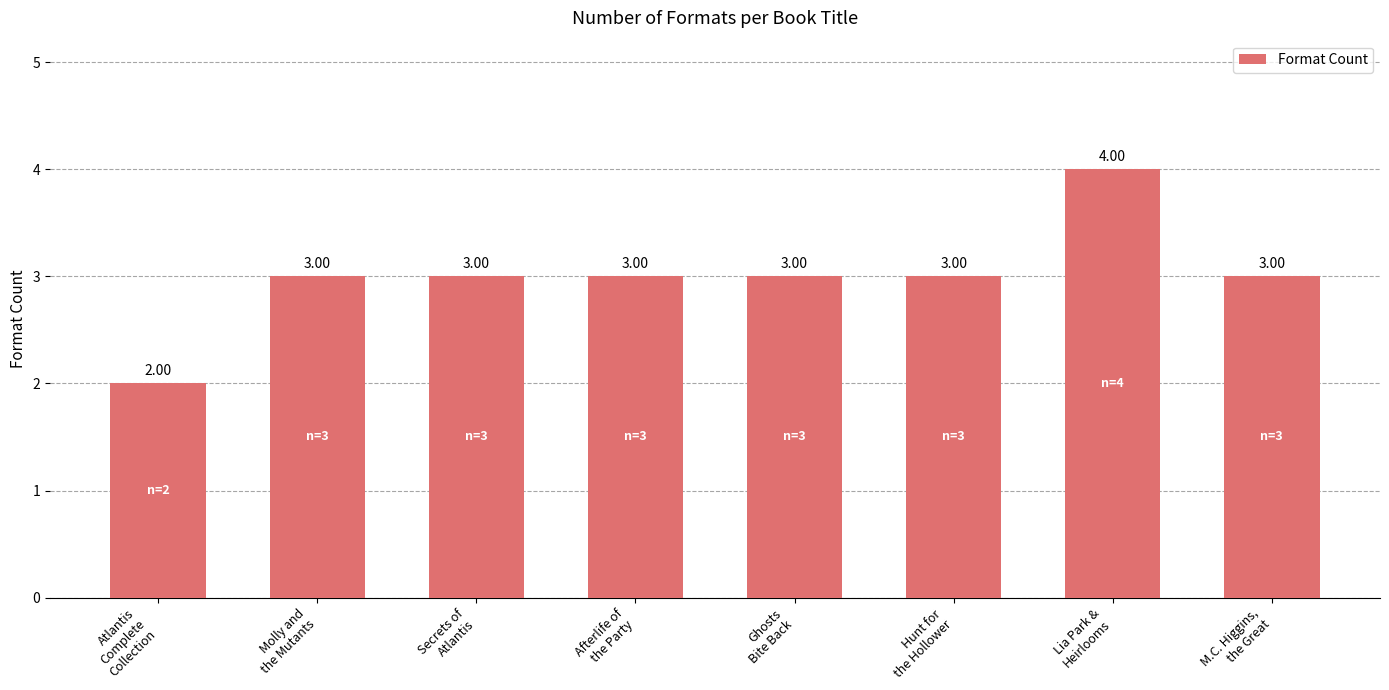

What is the label of the 5th bar from the left?

Ghosts
Bite Back